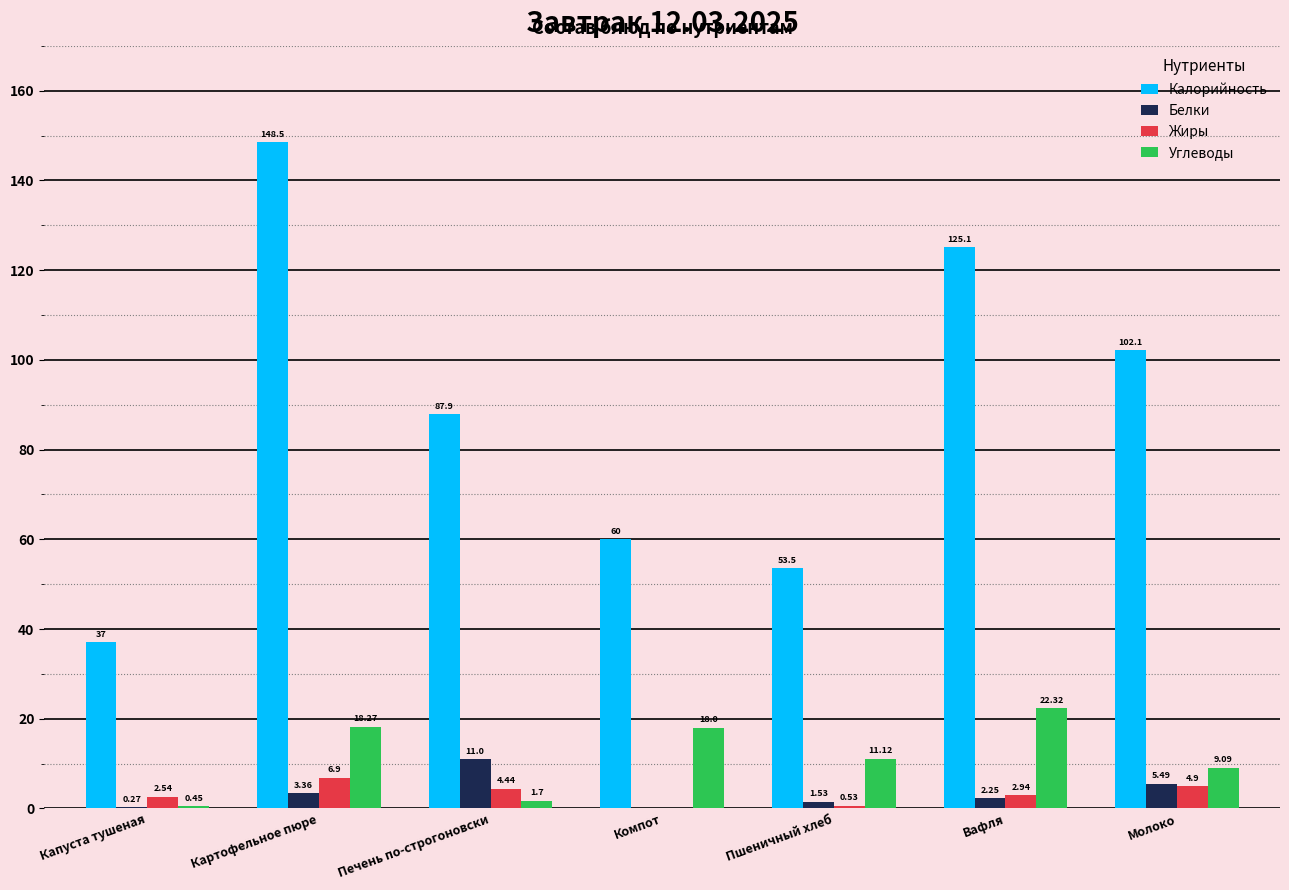

Which series changed the most between Пшеничный хлеб and Молоко?

Калорийность